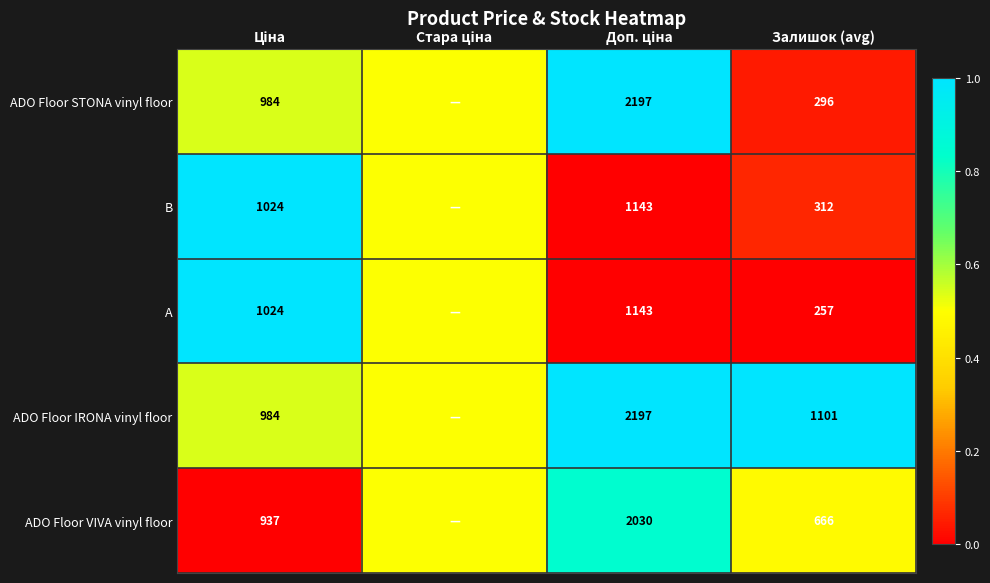

The ADO Floor IRONA vinyl floor series shows 1101.0 at Залишок (avg). True or false?

True